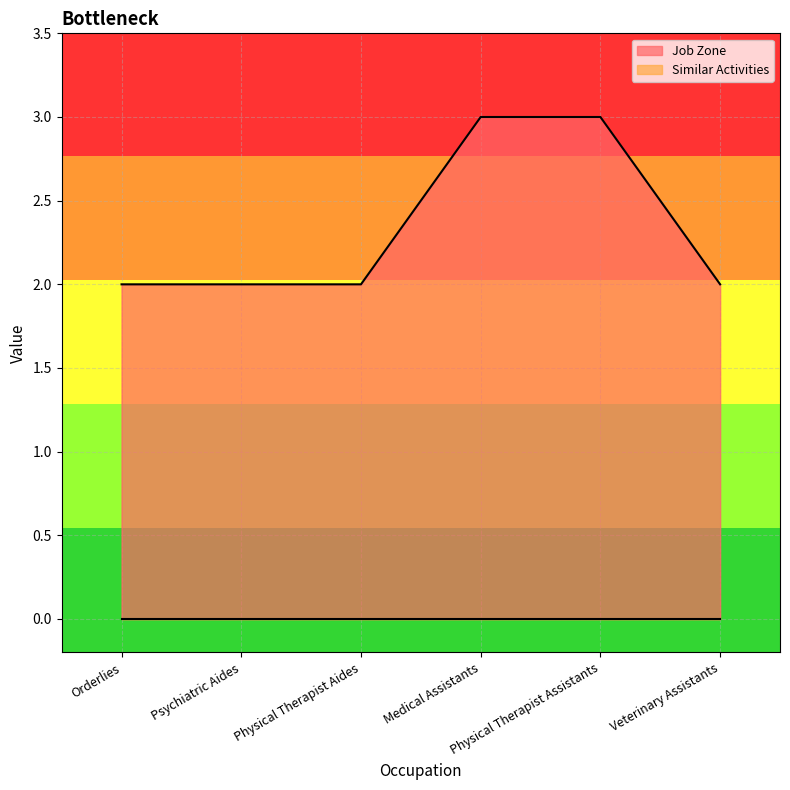

True or false: there are more than 0 points higher than both neighbors.

False